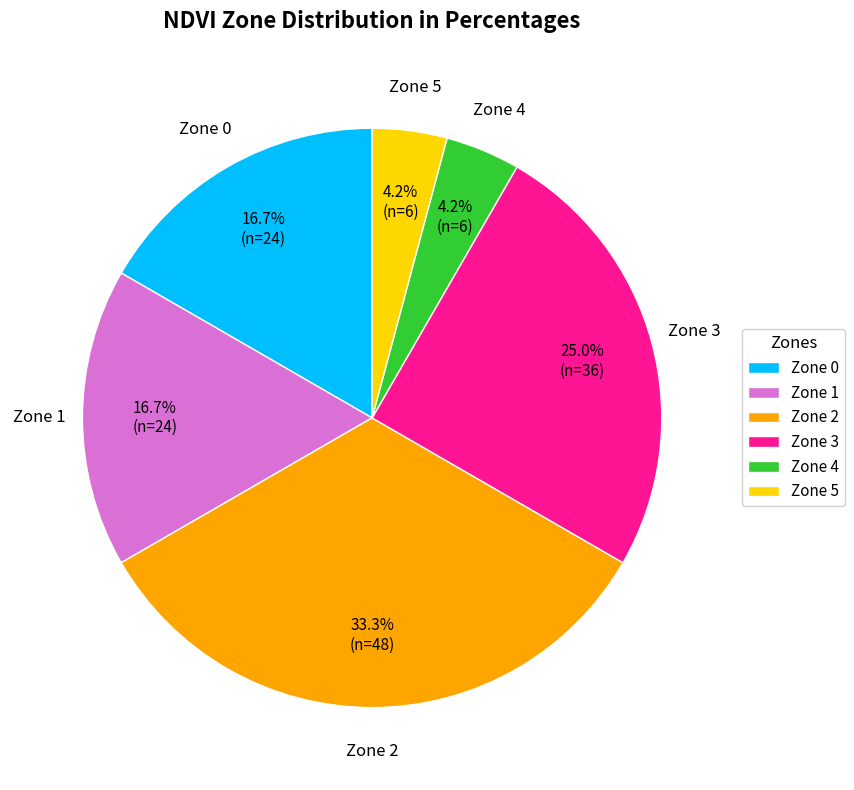

To the nearest percent, what percentage of the pie is Zone 0?

17%